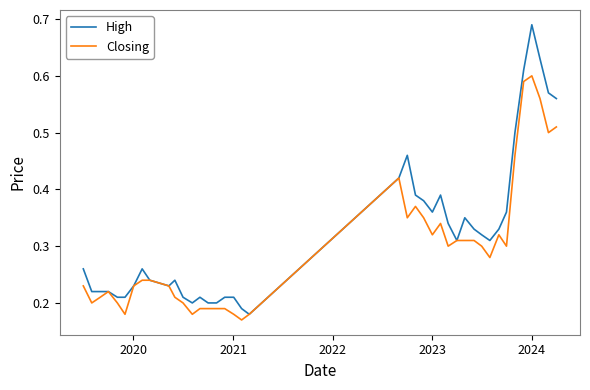

What is the sum of all High values?

13.0